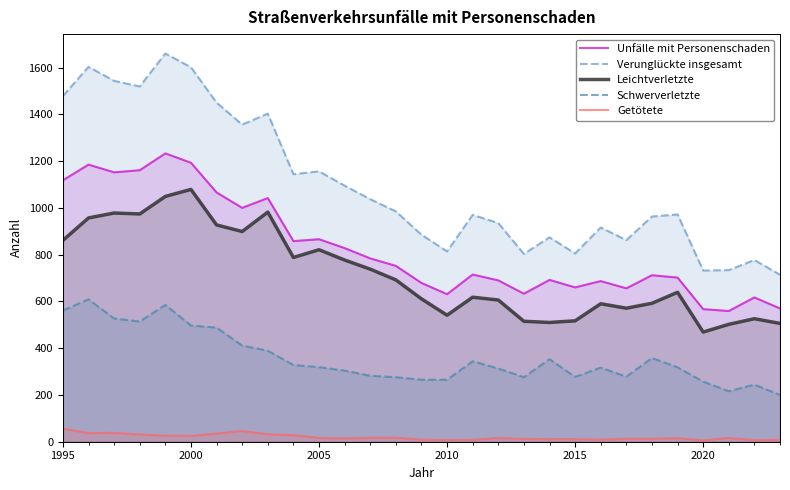

True or false: Schwerverletzte and Verunglückte insgesamt intersect in this chart.

False